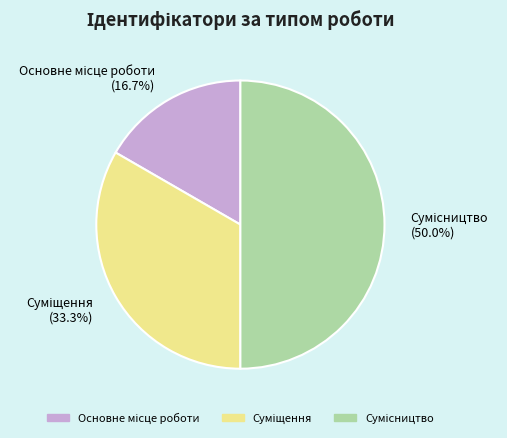

Does Суміщення account for over 50% of the chart?

No